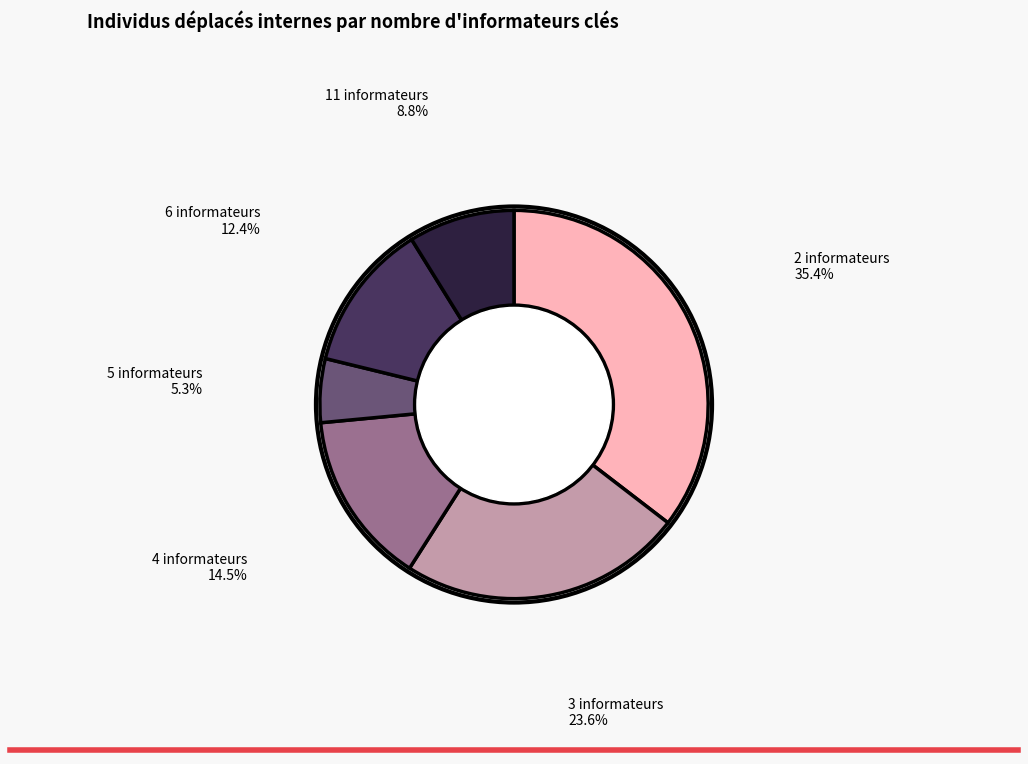

Is there any slice that represents more than half of the pie?

No